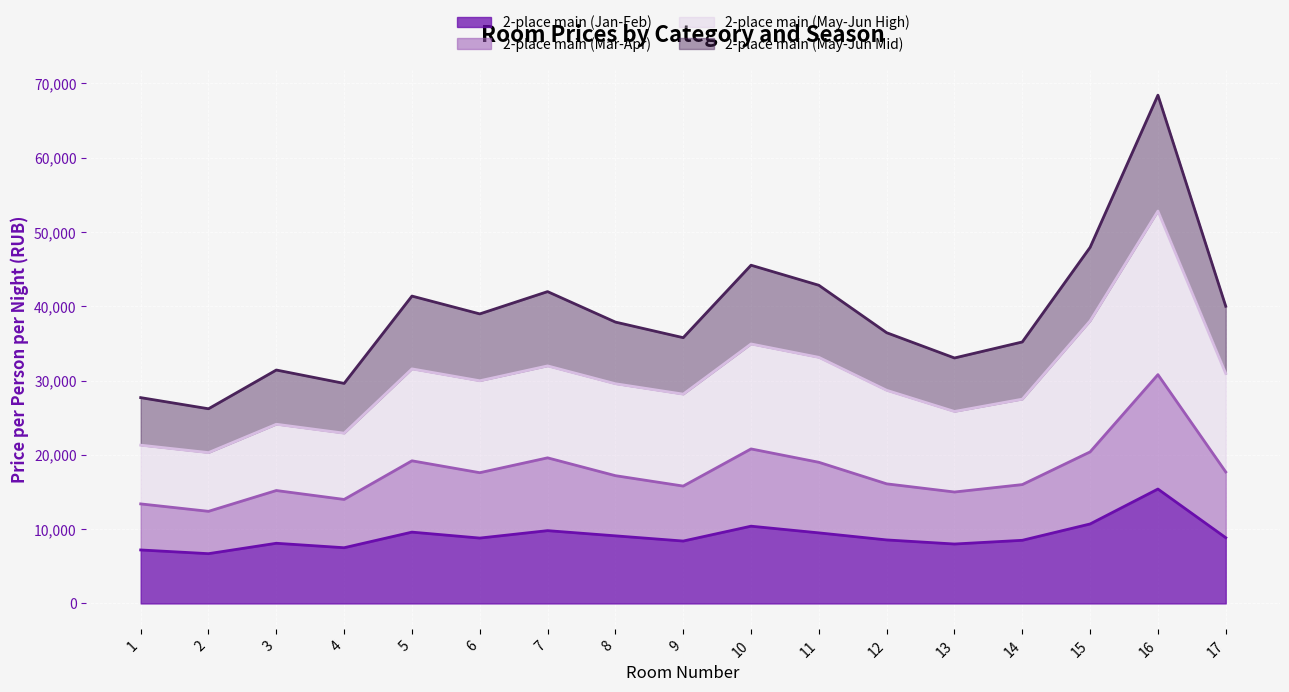

Which category has the lowest value across all series?

2